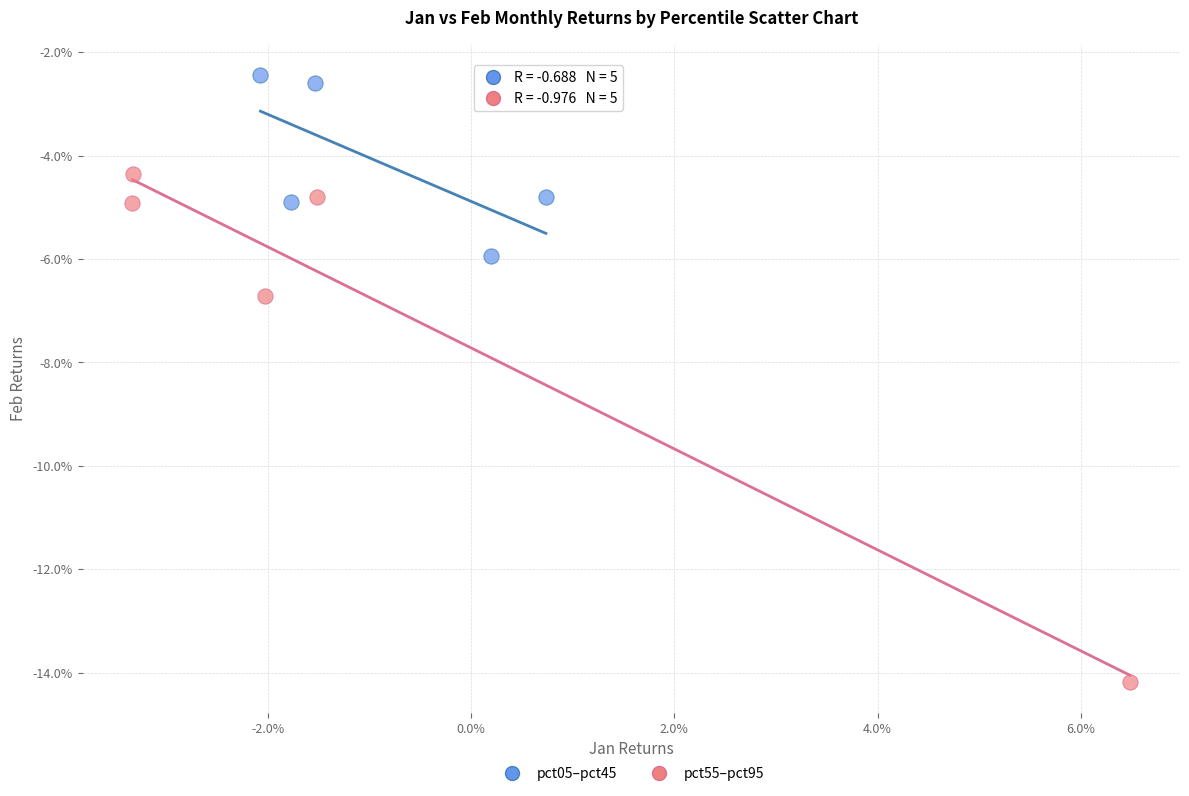

What are all the series names shown in the legend?

pct05–pct45, pct55–pct95